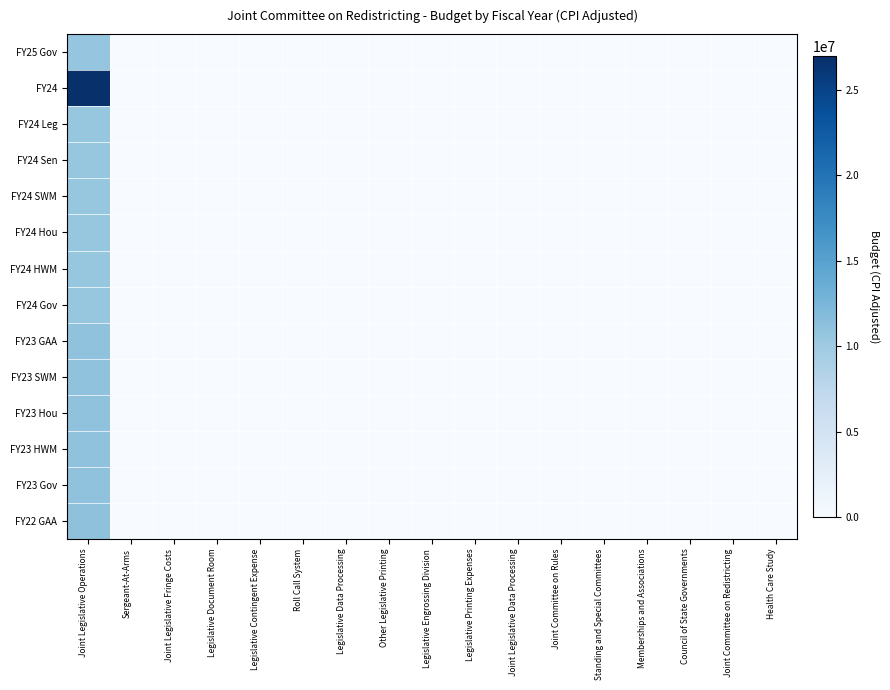

Which series has the largest total across all categories?

FY24